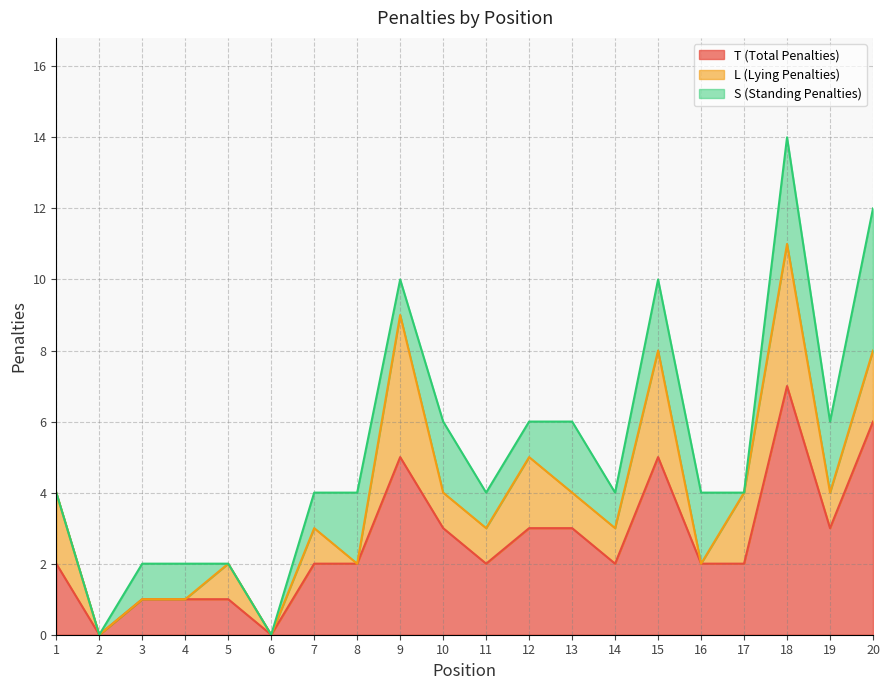

The value of L (Lying Penalties) at 6 is 0. True or false?

True